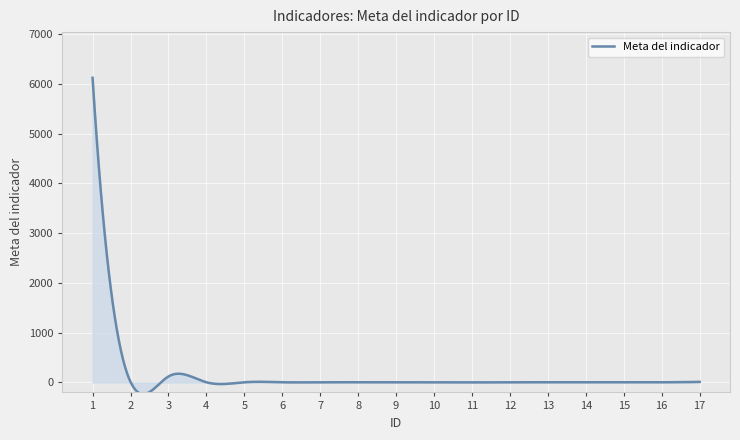

What is the difference between the maximum and minimum values?

6353.2